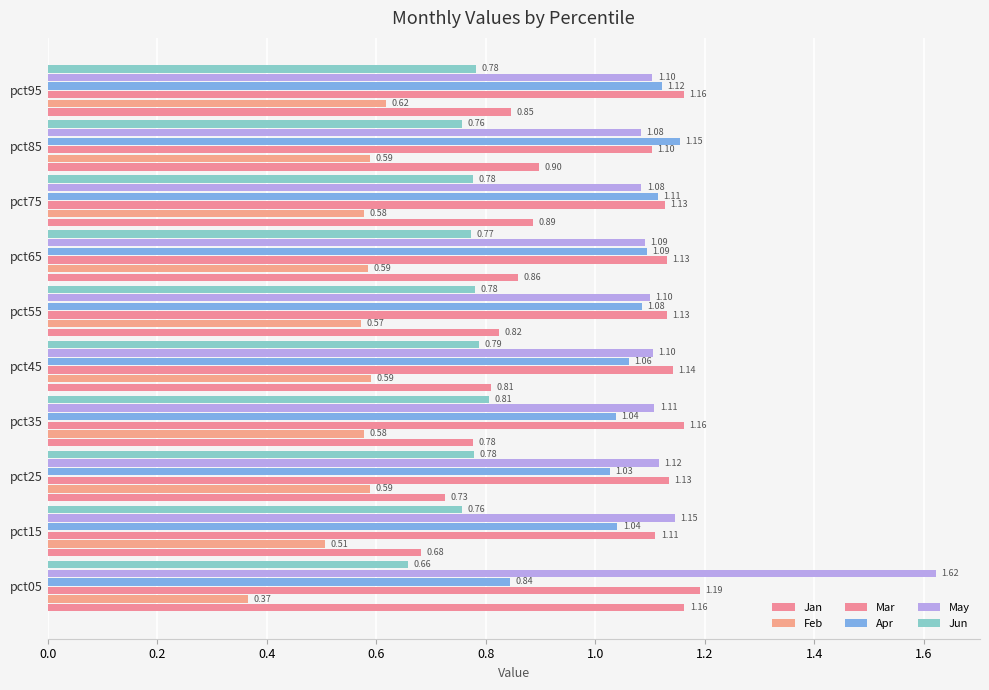

What position from the left is 0.6?

4